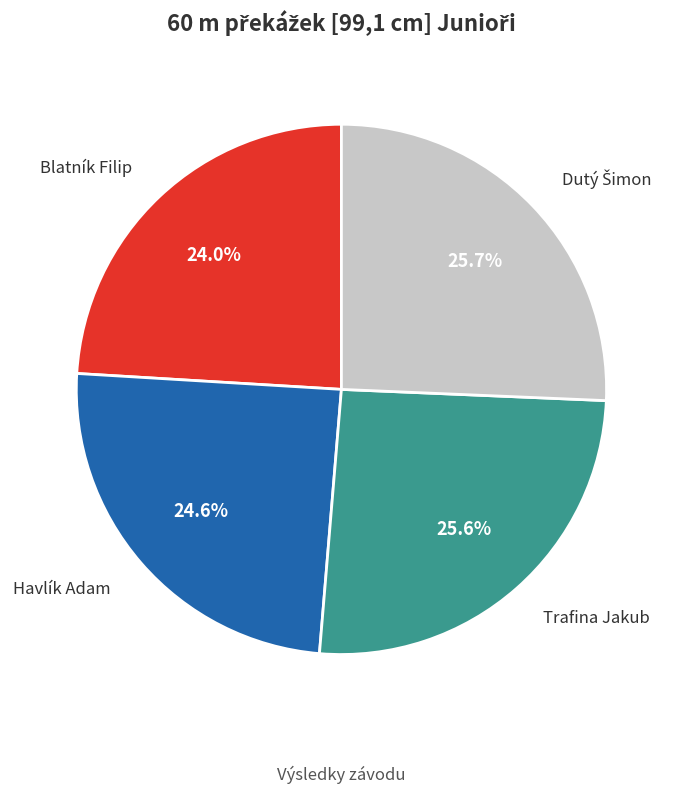

Is there a majority slice in this chart?

No